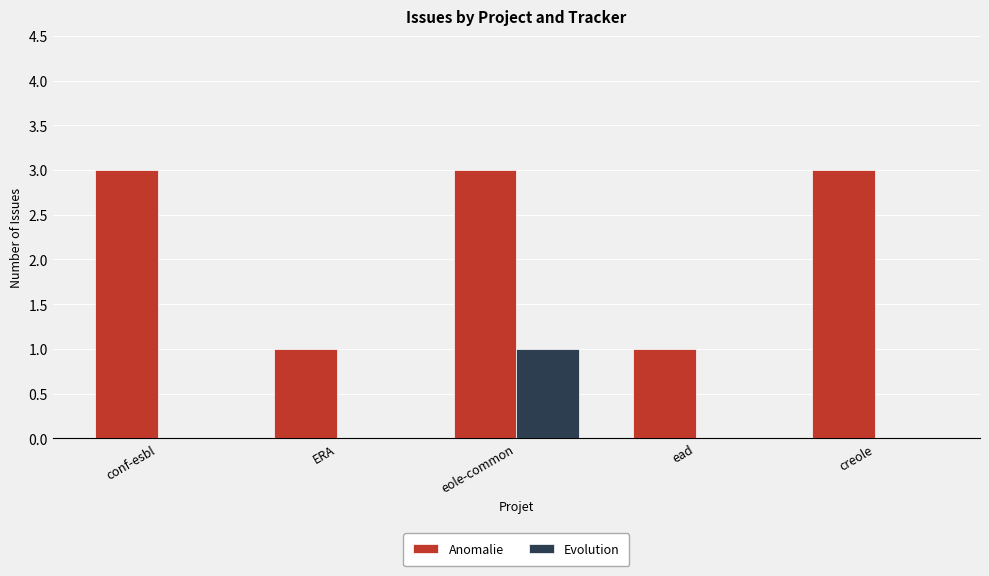

Which series changed the most between ERA and creole?

Anomalie